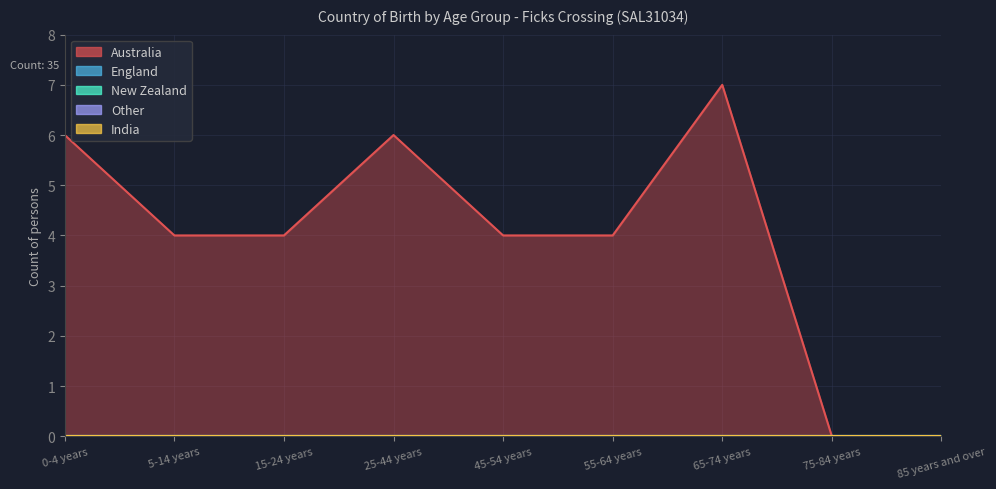

Where is England nearest to the value 0?

0-4 years